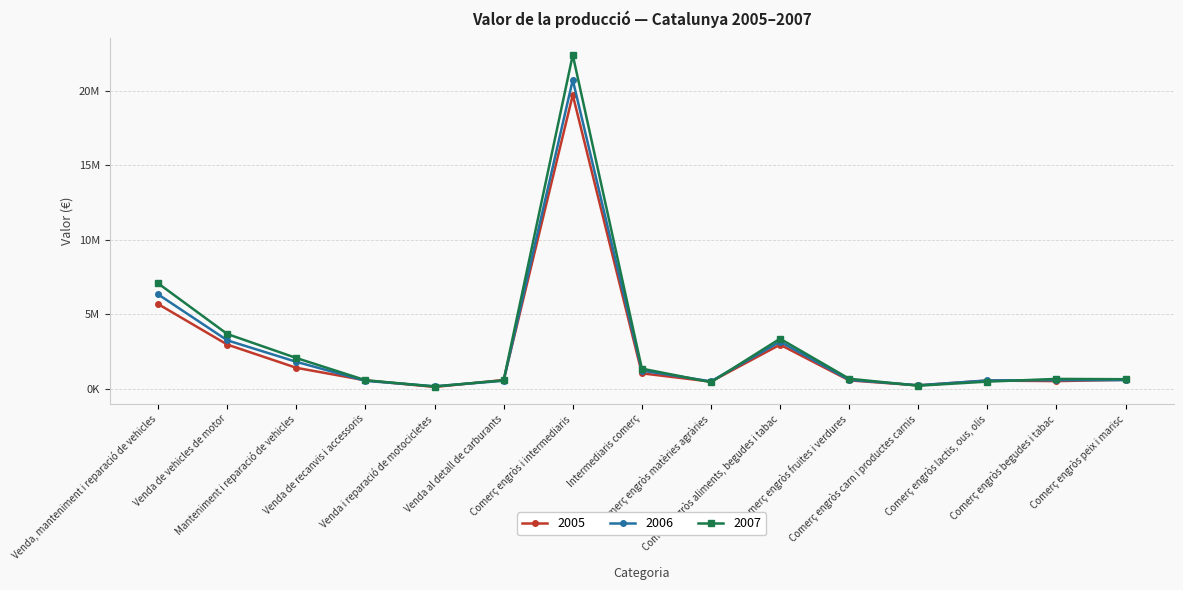

Reading left to right, what are all the values shown in this chart?

2005: 5695026	2975819	1416871	574641	131401	596294	19734792	1046660	489612	2970316	573034	238553	560054	522607	611865
2006: 6343876	3261980	1818191	539941	178516	545247	20745566	1227244	505534	3170904	608683	243621	569279	587979	593288
2007: 7083995	3685504	2074406	584342	160023	579721	22419374	1361497	451800	3368802	684769	215809	488307	671083	651344